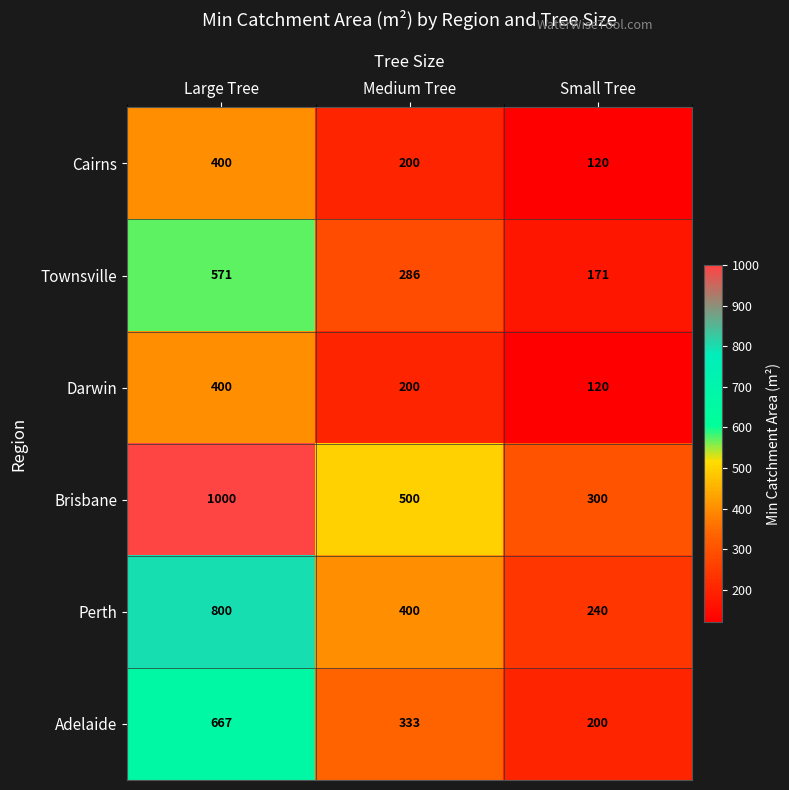

What is the total value across all series at Medium Tree?

1919